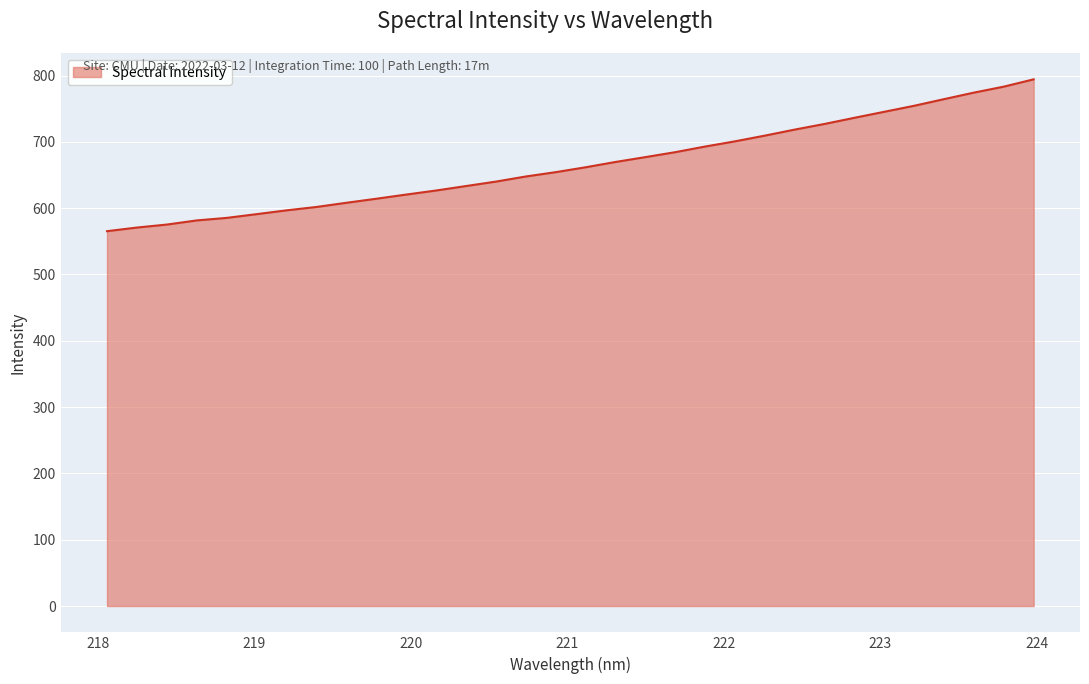

What is the minimum value shown in the chart?

565.3